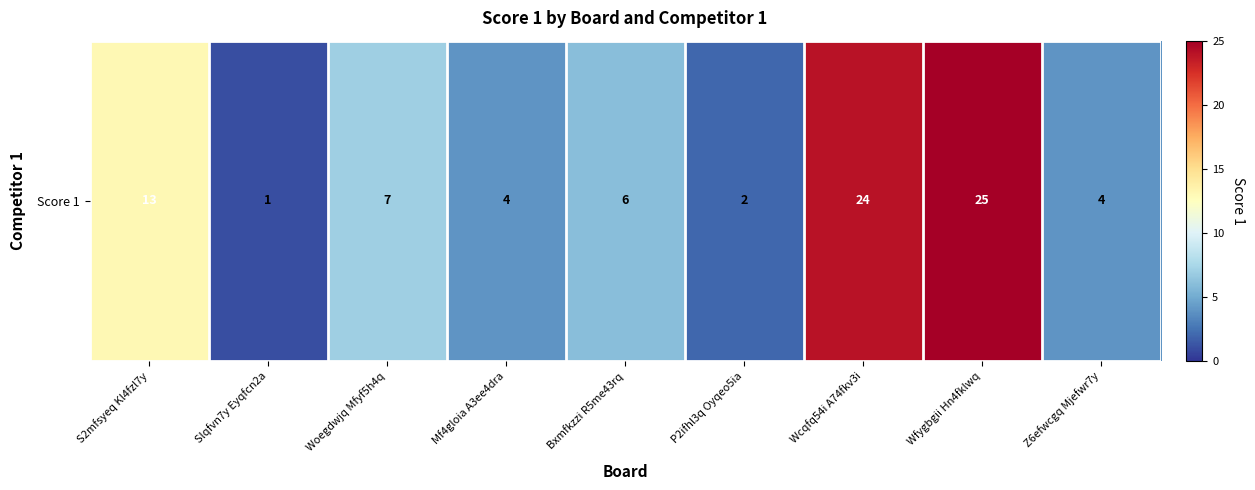

How many values exceed 6?

4